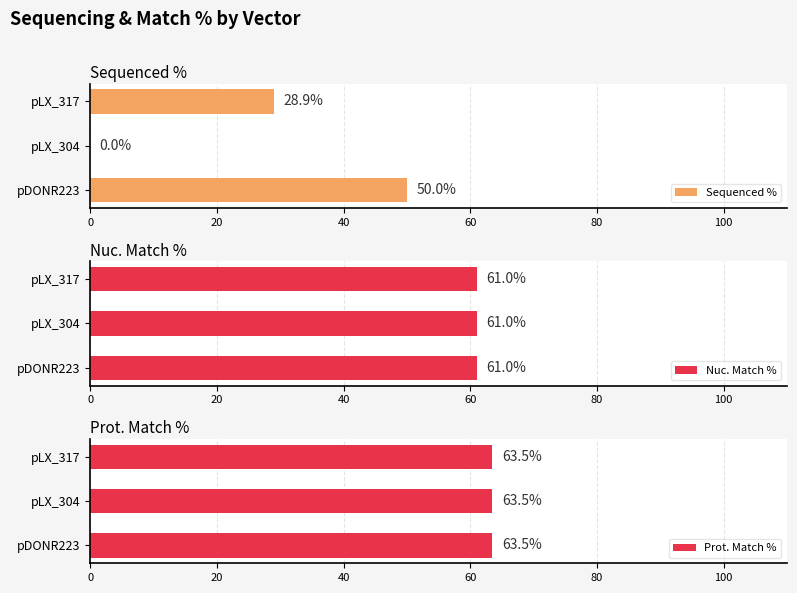

The Sequenced % series shows 0.0 at pLX_304. True or false?

True